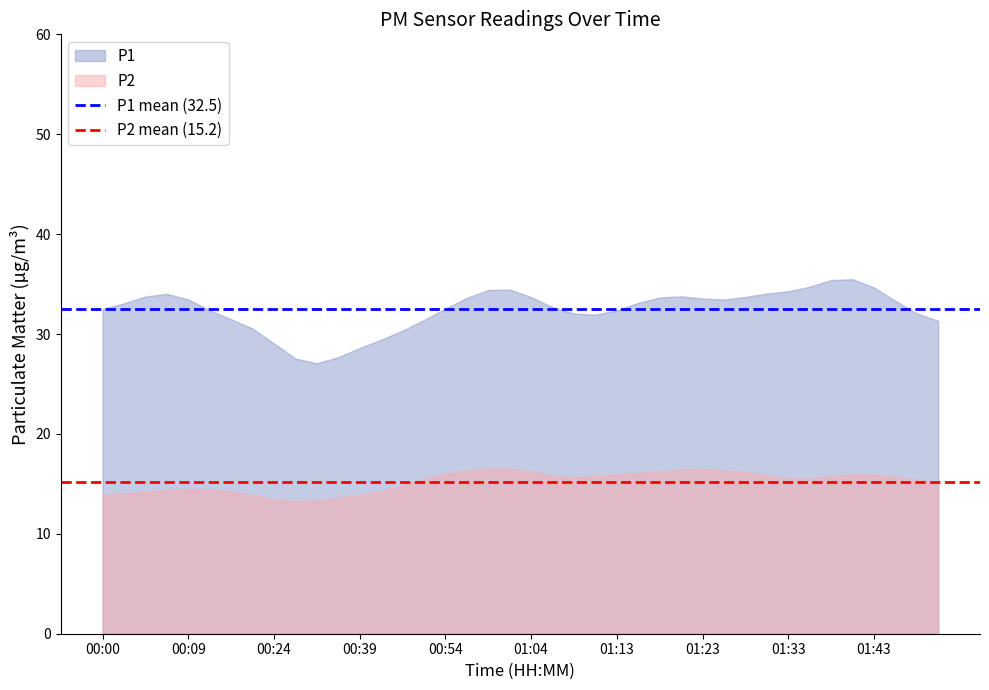

Which series has the largest total across all categories?

P1